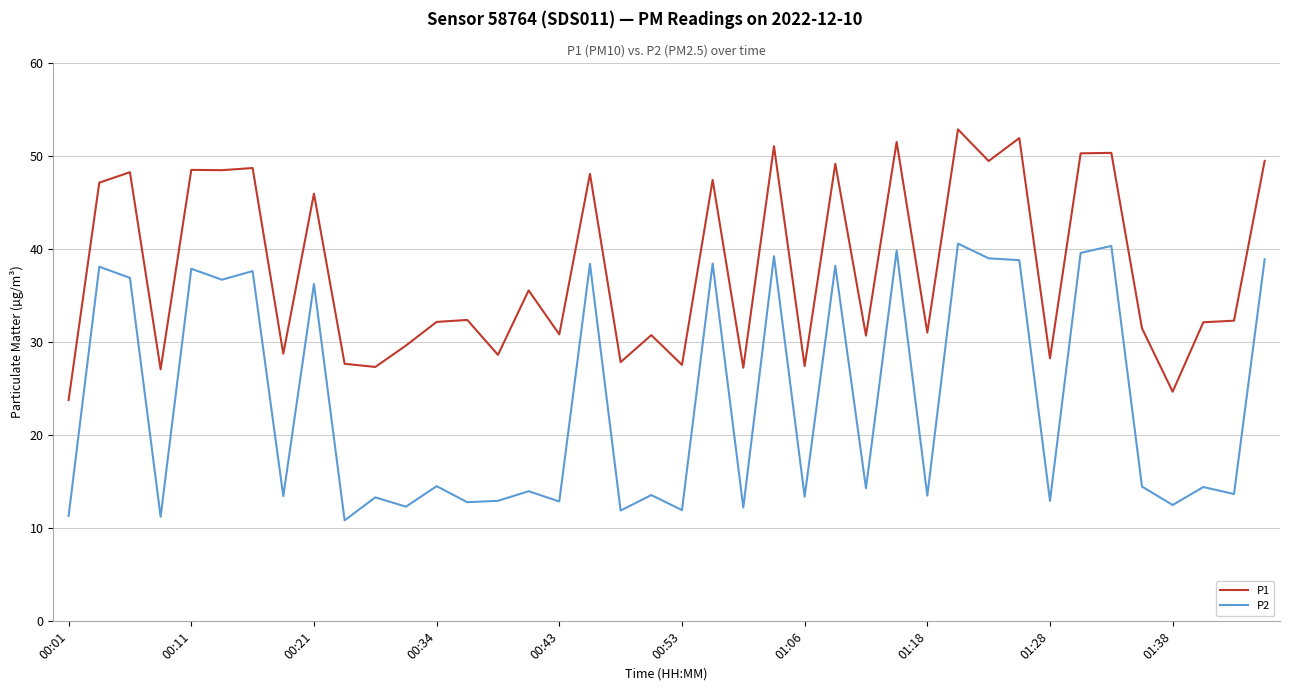

True or false: P2 and P1 cross at least once.

False